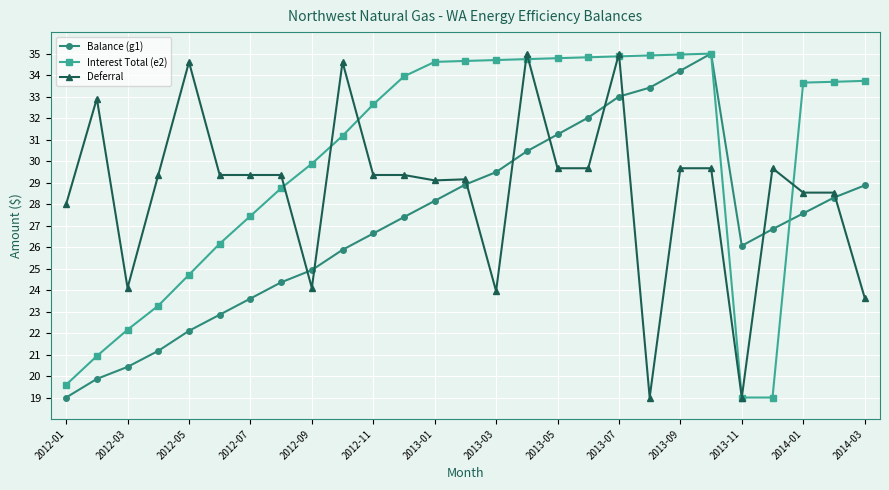

After their last crossing, which series has the higher values: Balance (g1) or Deferral?

Balance (g1)